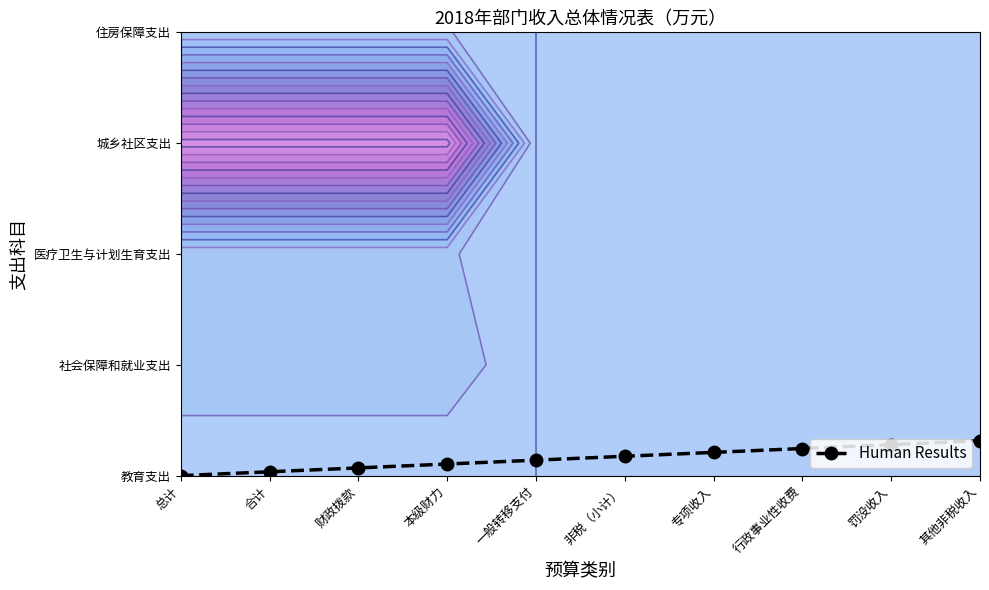

What is the change in value from 总计 to 罚没收入?

+0.3